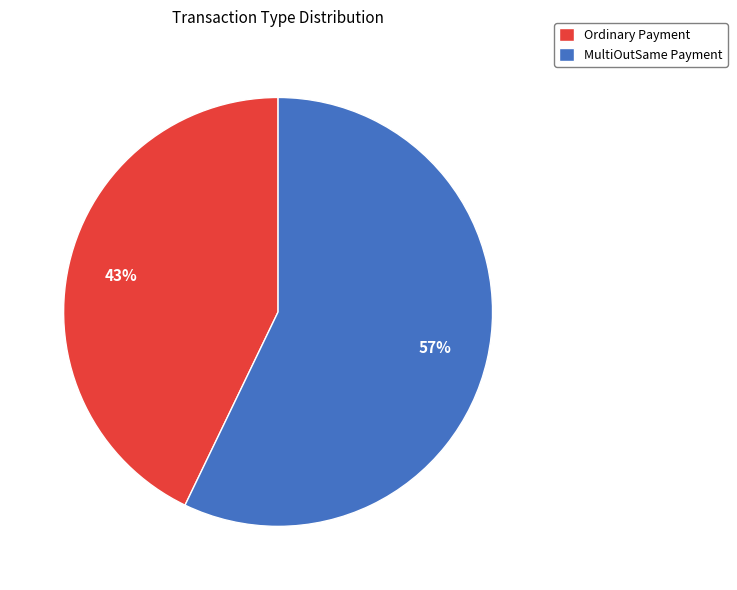

Count the number of slices in the pie.

2